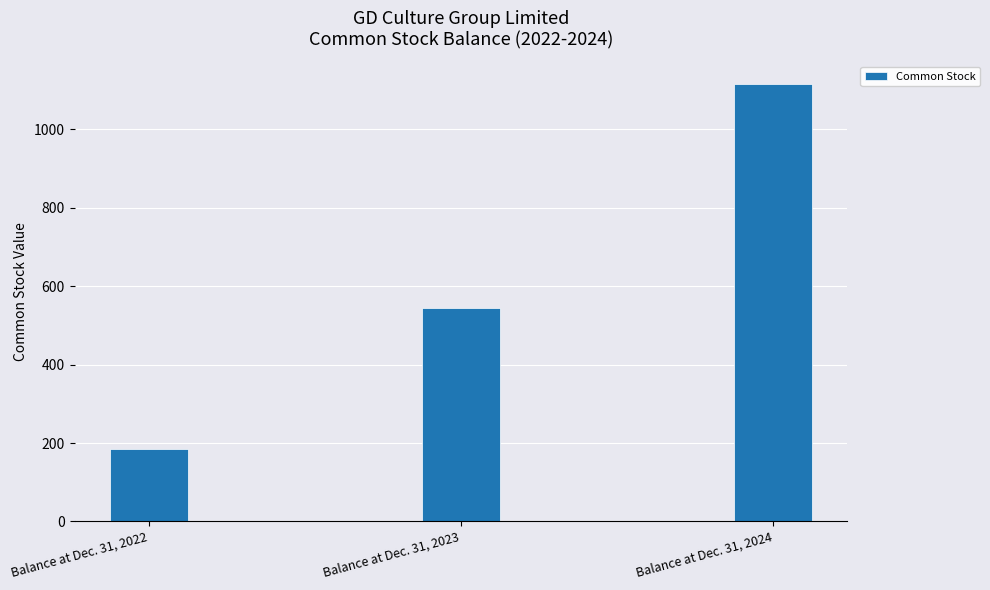

What is the difference between the values at Balance at Dec. 31, 2023 and Balance at Dec. 31, 2024?

572